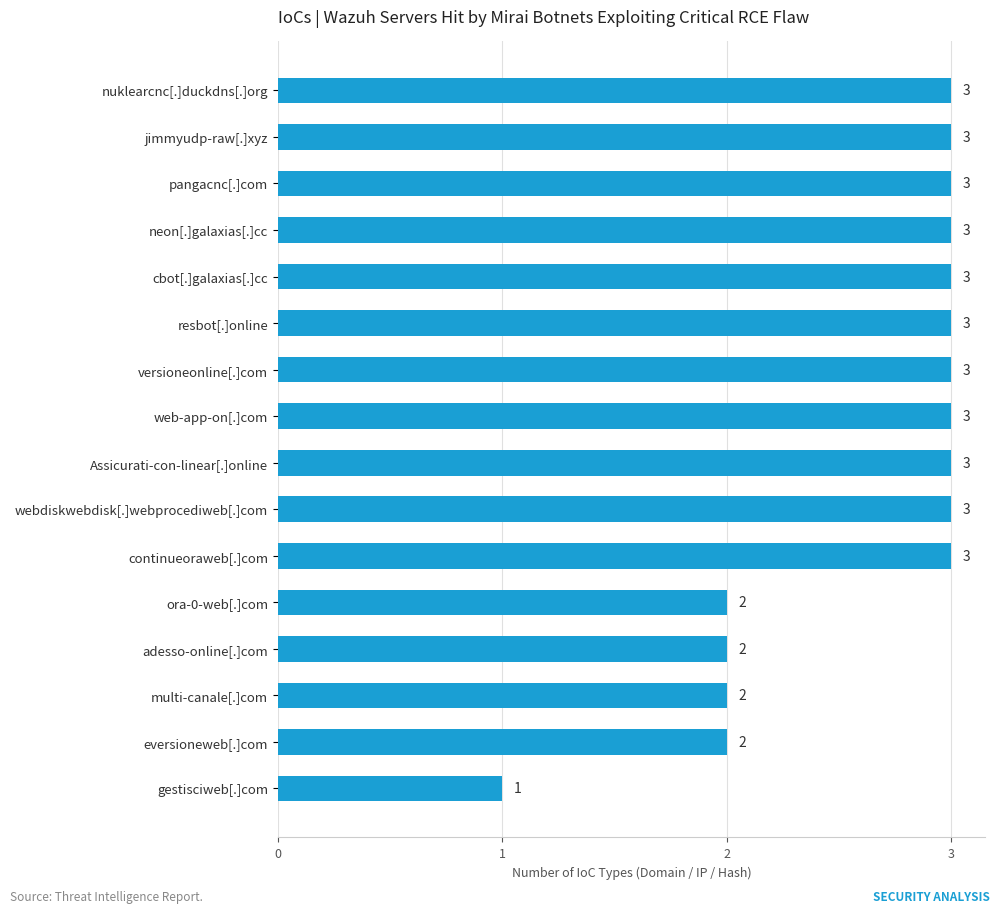

The value at versioneonline[.]com is 3. True or false?

True